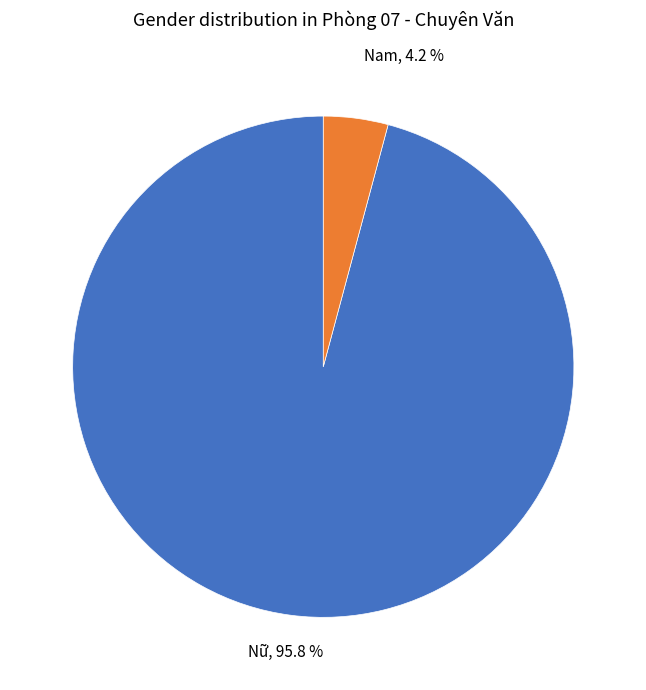

Between Nam and Nữ, which is larger?

Nữ